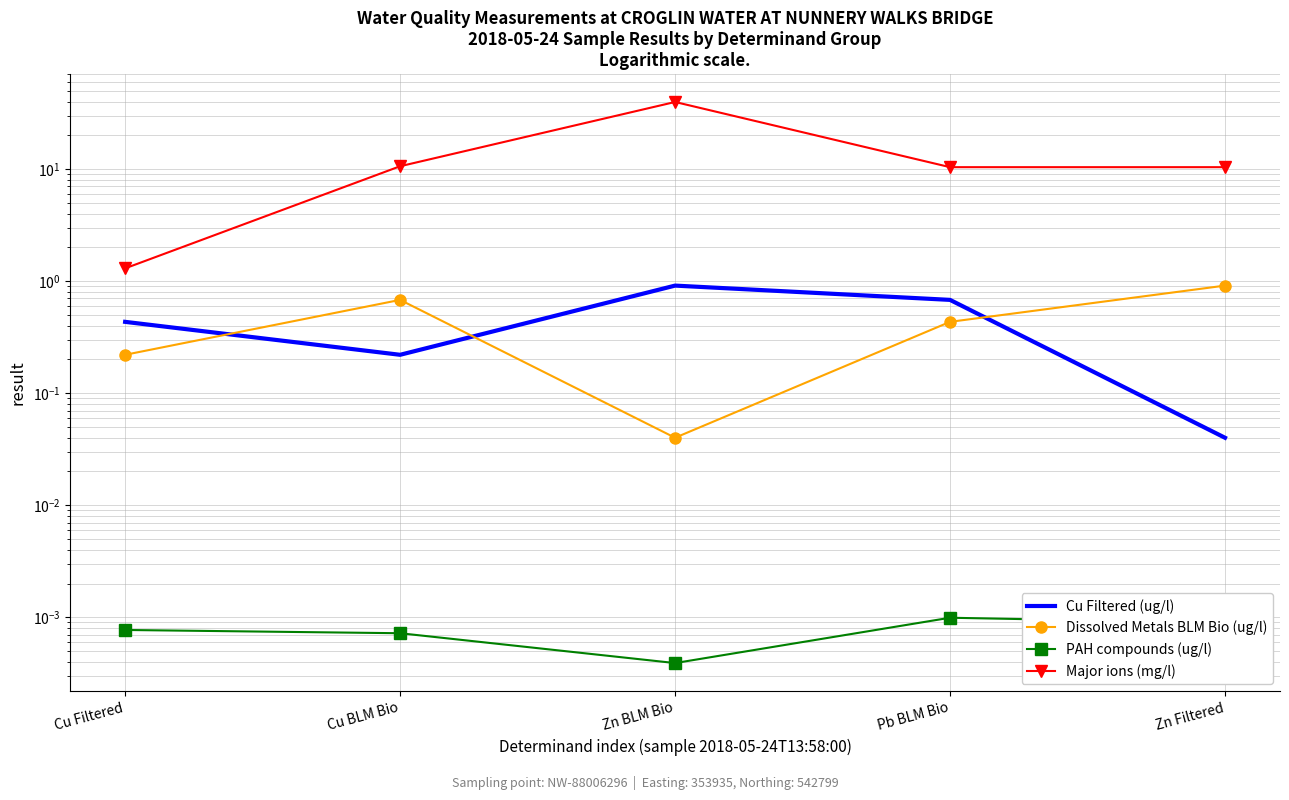

What is the difference between the maximum and minimum values in the Cu Filtered (ug/l) series?

0.9